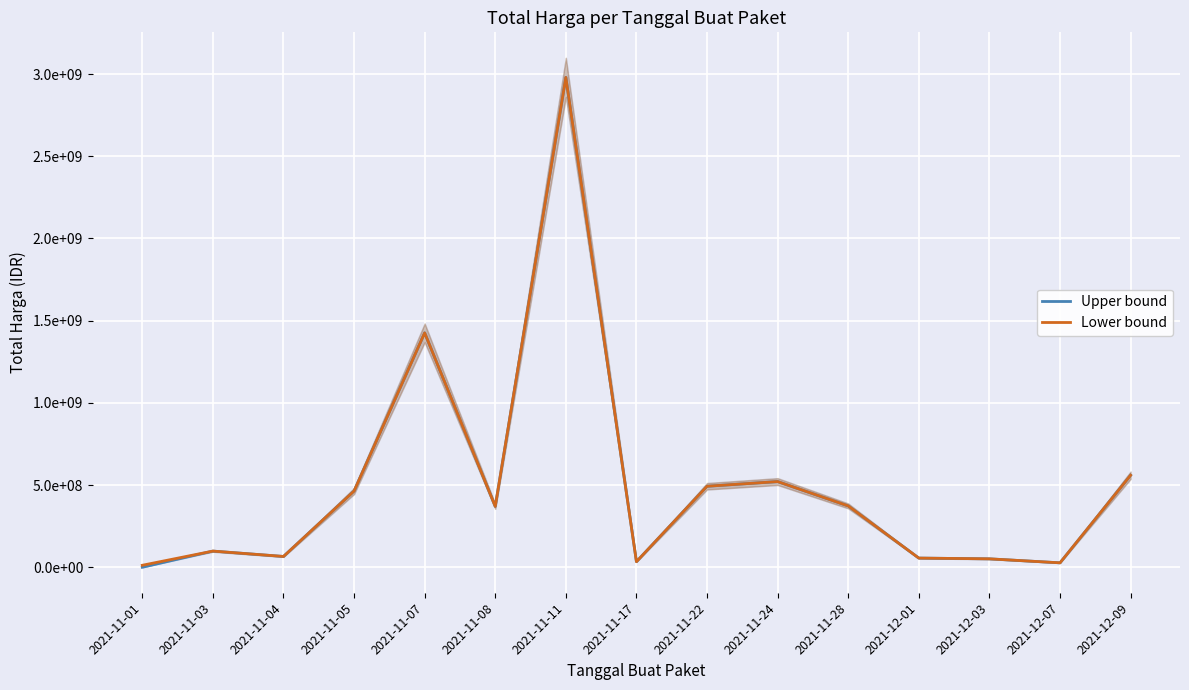

What is the sum of all Upper bound values?

7522468070